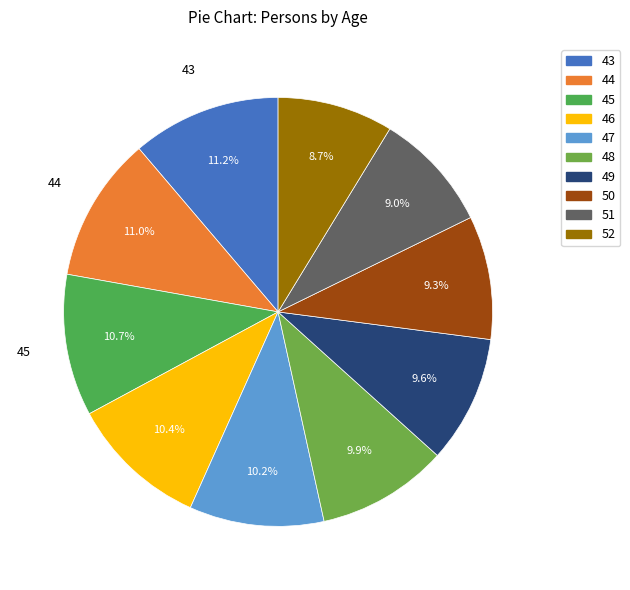

To the nearest percent, what portion does 50 represent?

9%